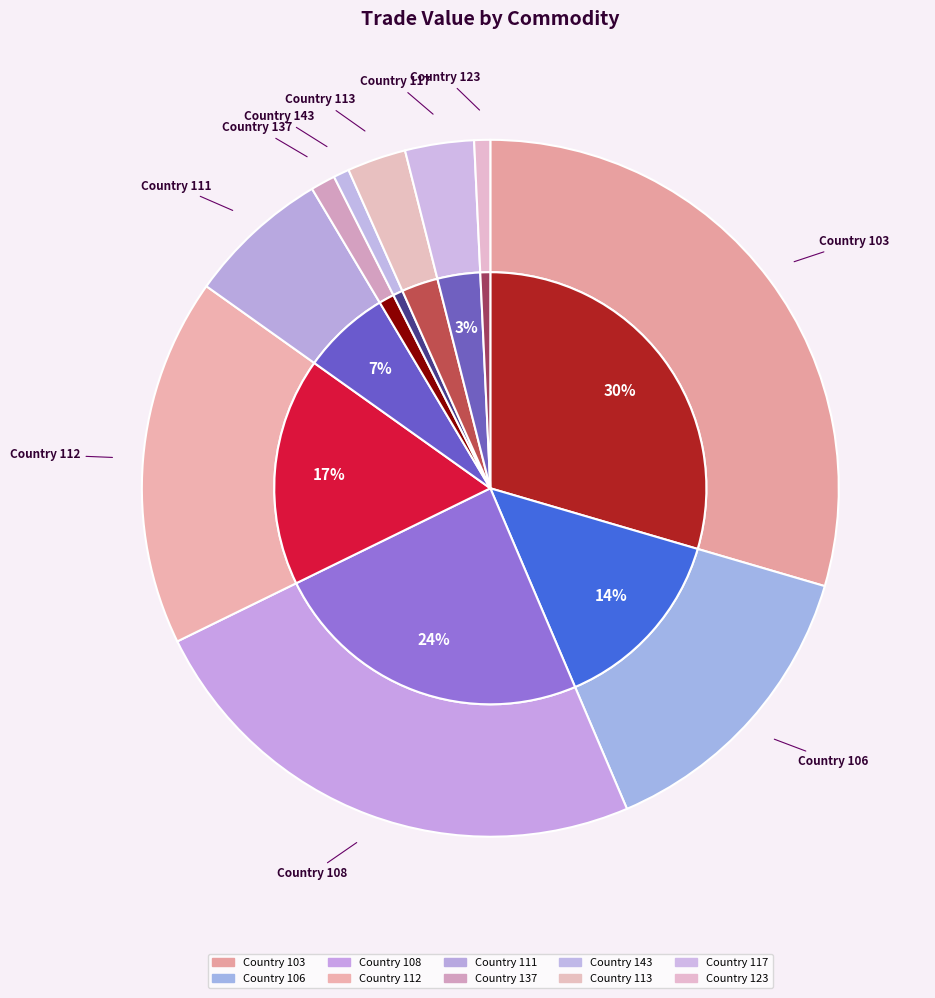

What percentage is the 117 slice, to the nearest percent?

3%